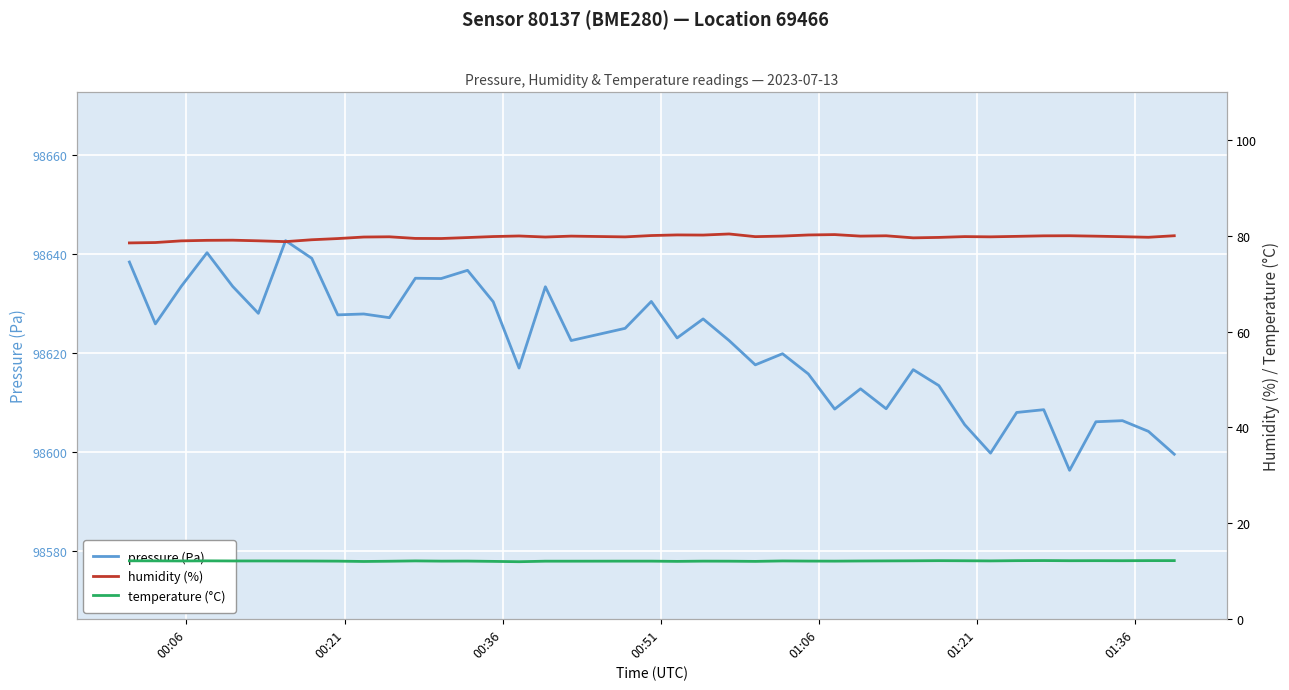

What is the highest value of the pressure (Pa) series?

98642.6